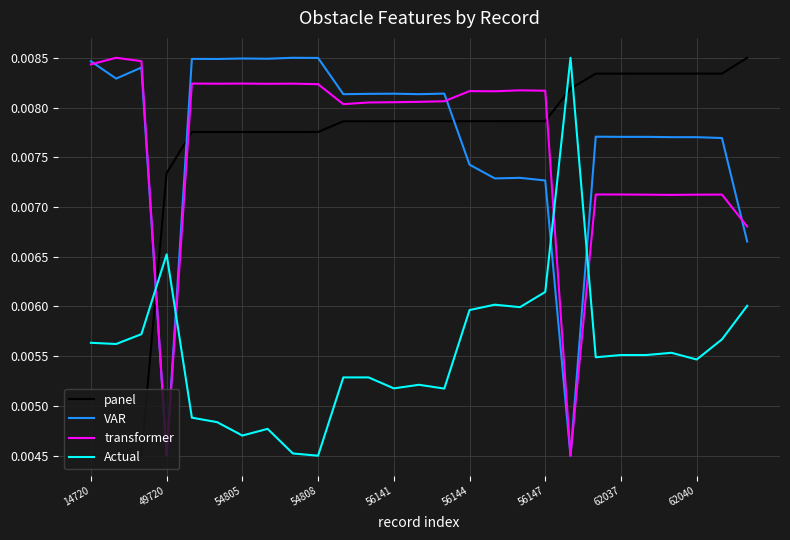

Count the Actual values in the range 0 to 1.

27